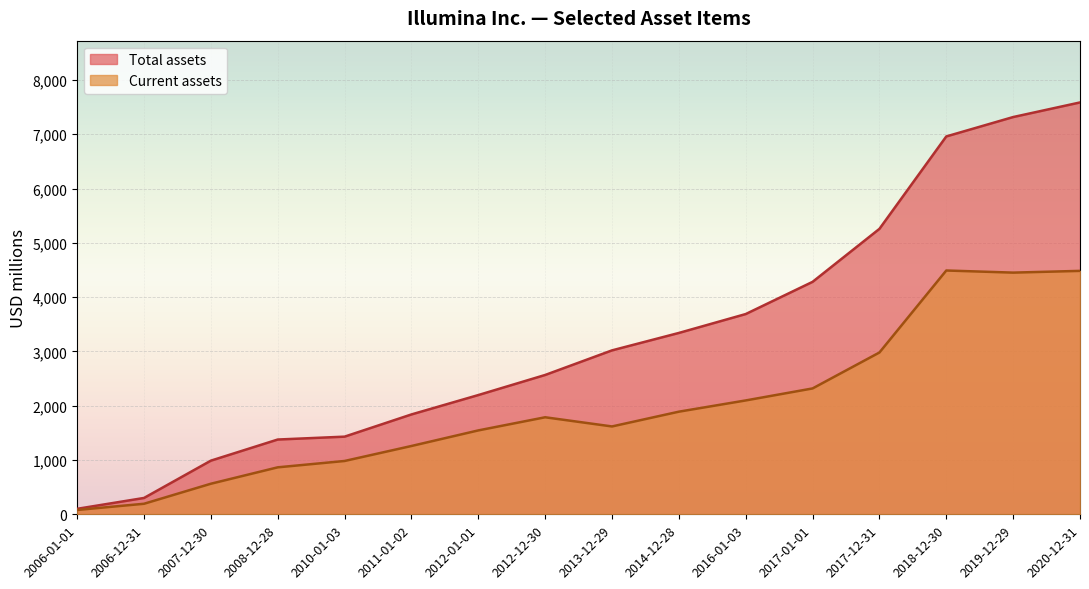

The value of Total assets at 2013-12-29 is 3019. True or false?

True